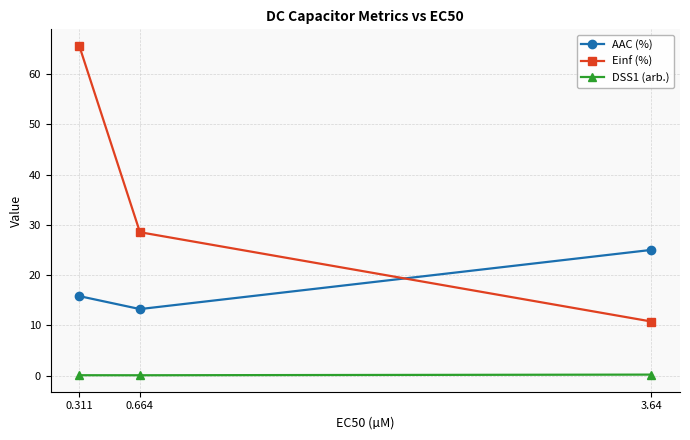

The Einf (%) series shows 44.7 at 0.664. True or false?

False